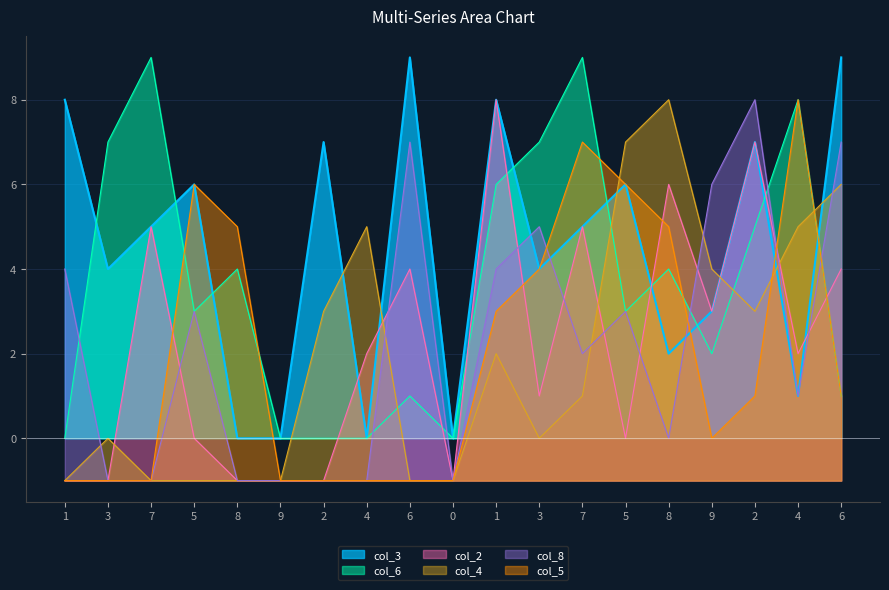

Reading right to left, list all the values displayed in this chart.

col_3: 6=9	4=1	2=7	9=3	8=2	5=6	7=5	3=4	1=8	0=0	6=9	4=0	2=7	9=0	8=0	5=6	7=5	3=4	1=8
col_6: 6=1	4=8	2=5	9=2	8=4	5=3	7=9	3=7	1=6	0=0	6=1	4=0	2=0	9=0	8=4	5=3	7=9	3=7	1=0
col_2: 6=4	4=2	2=7	9=3	8=6	5=0	7=5	3=1	1=8	0=-1	6=4	4=2	2=-1	9=-1	8=-1	5=0	7=5	3=-1	1=-1
col_4: 6=6	4=5	2=3	9=4	8=8	5=7	7=1	3=0	1=2	0=-1	6=-1	4=5	2=3	9=-1	8=-1	5=-1	7=-1	3=0	1=-1
col_8: 6=7	4=1	2=8	9=6	8=0	5=3	7=2	3=5	1=4	0=-1	6=7	4=-1	2=-1	9=-1	8=-1	5=3	7=-1	3=-1	1=4
col_5: 6=1	4=8	2=1	9=0	8=5	5=6	7=7	3=4	1=3	0=-1	6=-1	4=-1	2=-1	9=-1	8=5	5=6	7=-1	3=-1	1=-1